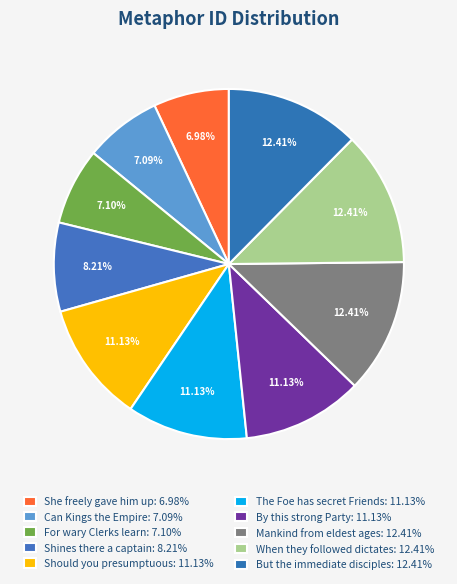

Which slice is the largest?

But the immediate disciples